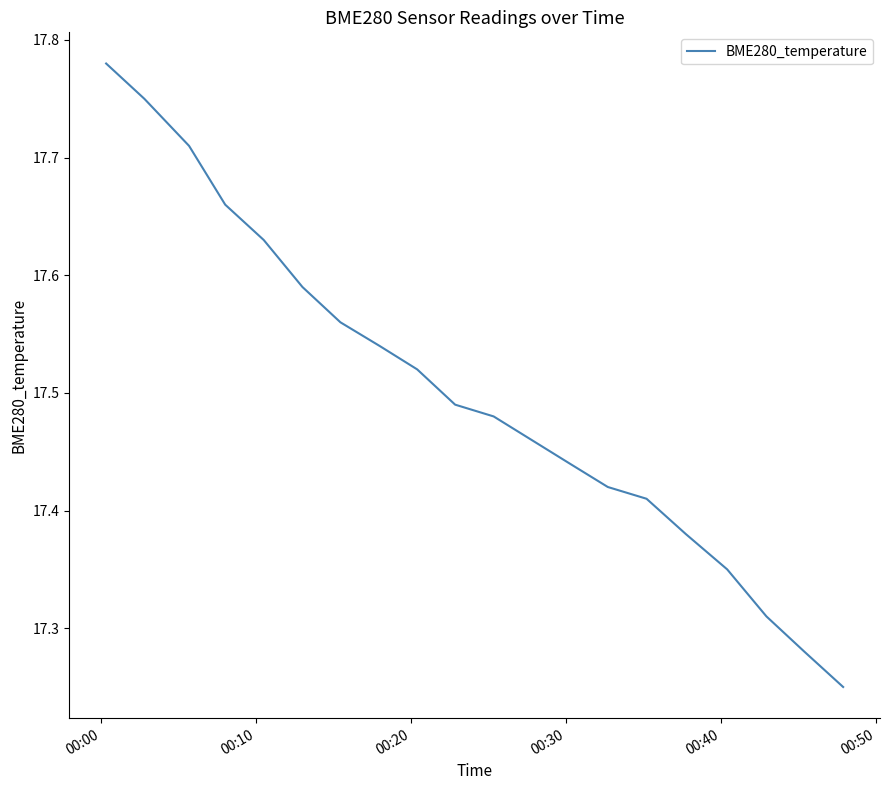

What is the difference between the maximum and minimum values?

0.5